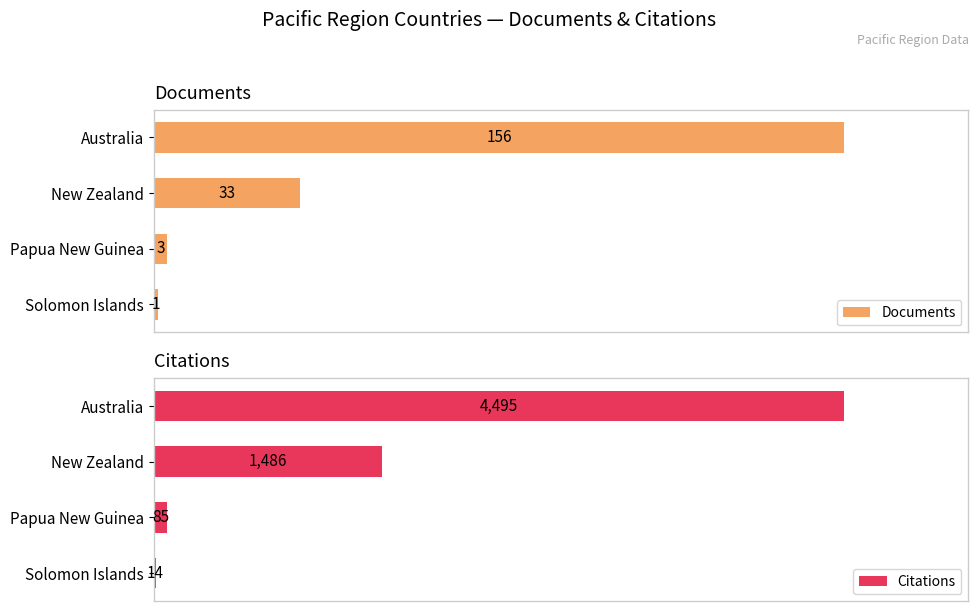

Rank the categories by Documents value from lowest to highest.

Solomon Islands, Papua New Guinea, New Zealand, Australia